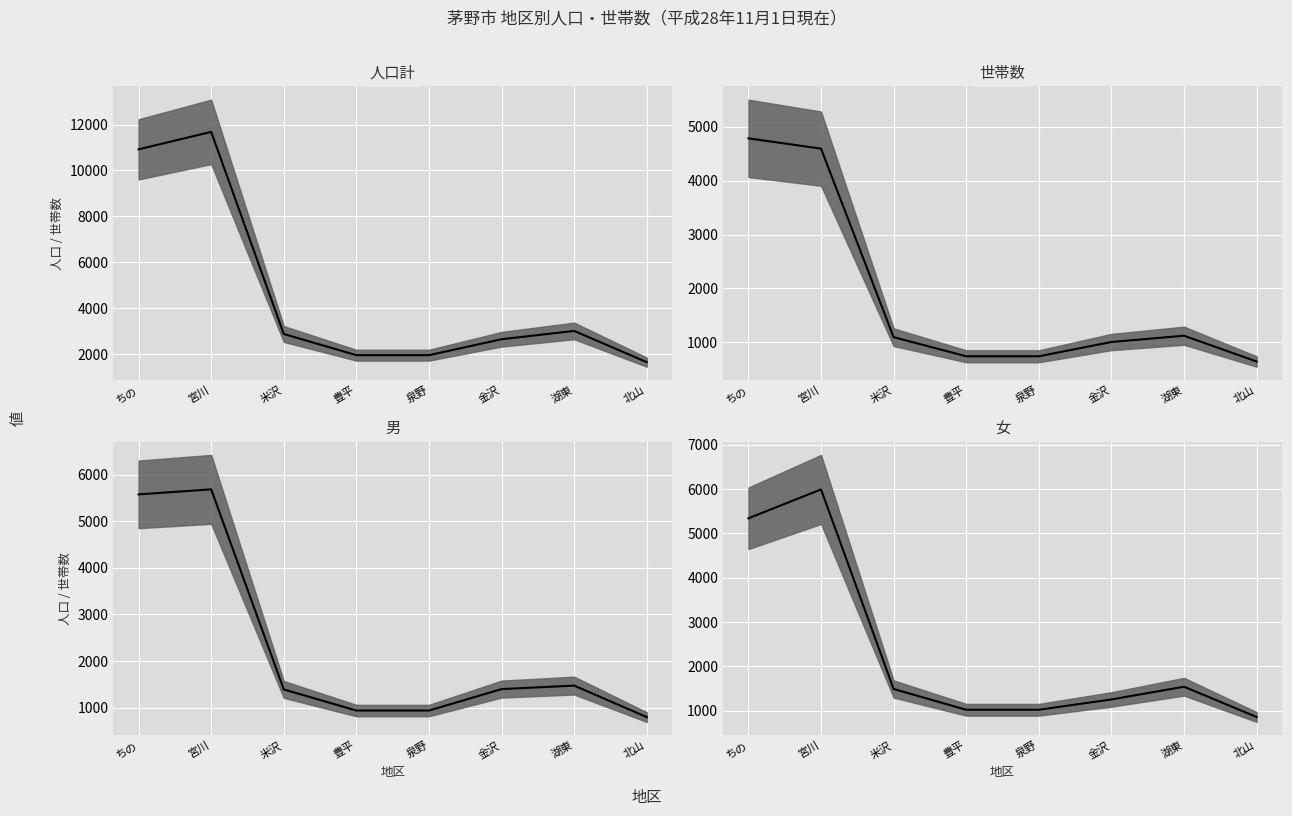

Is it true that 女 equals 1903 at 宮川?

False